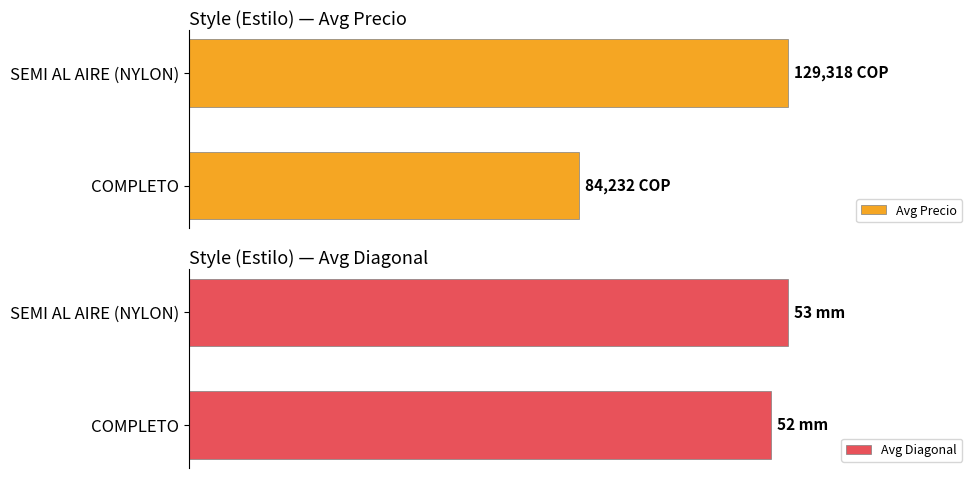

What are all the series names shown in the legend?

Avg Precio, Avg Diagonal